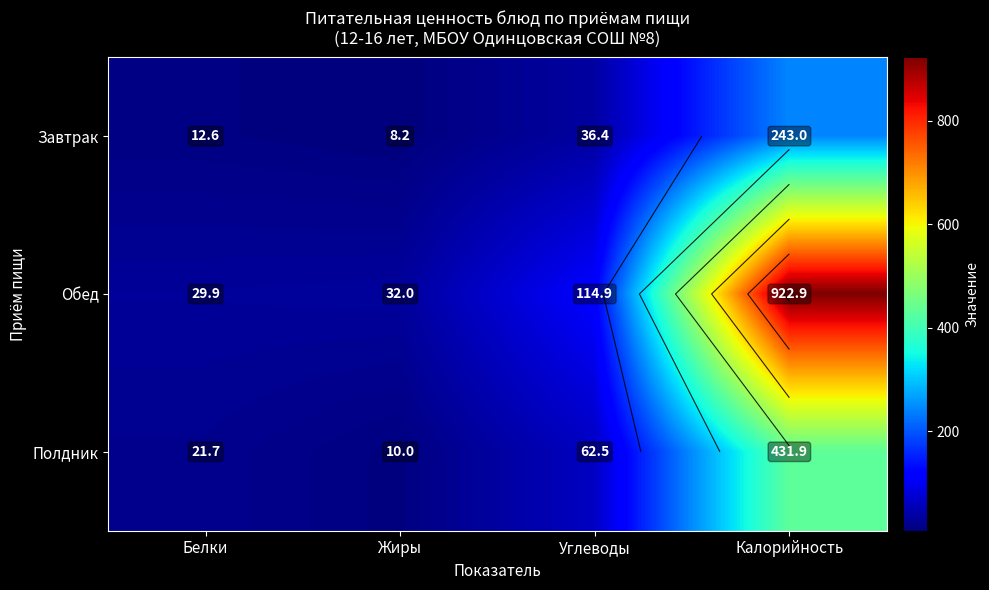

What is the difference between the Полдник values at Белки and Калорийность?

410.2